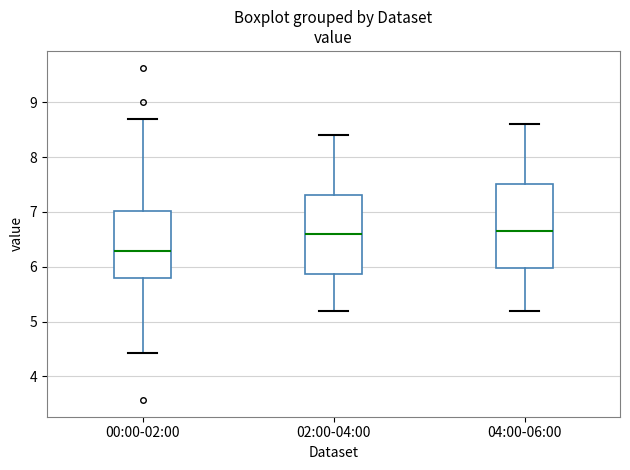

Which box has the lowest median line?

00:00-02:00